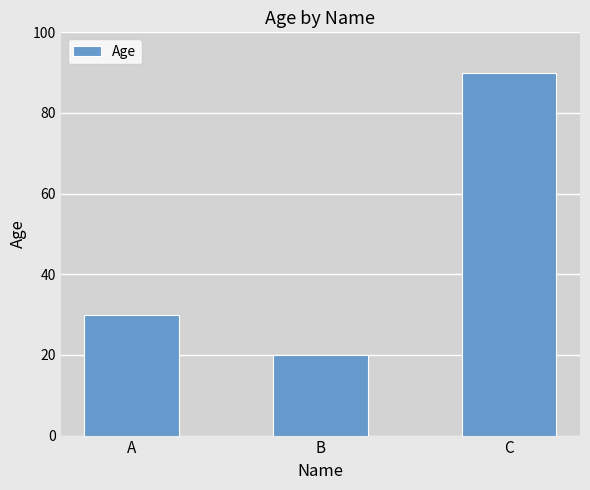

The value at C is 90. True or false?

True